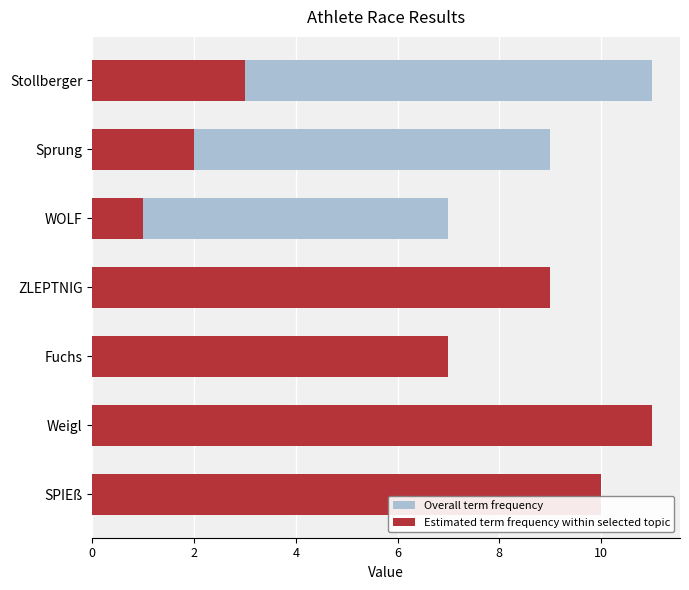

What is the total value across all series at Weigl?

20